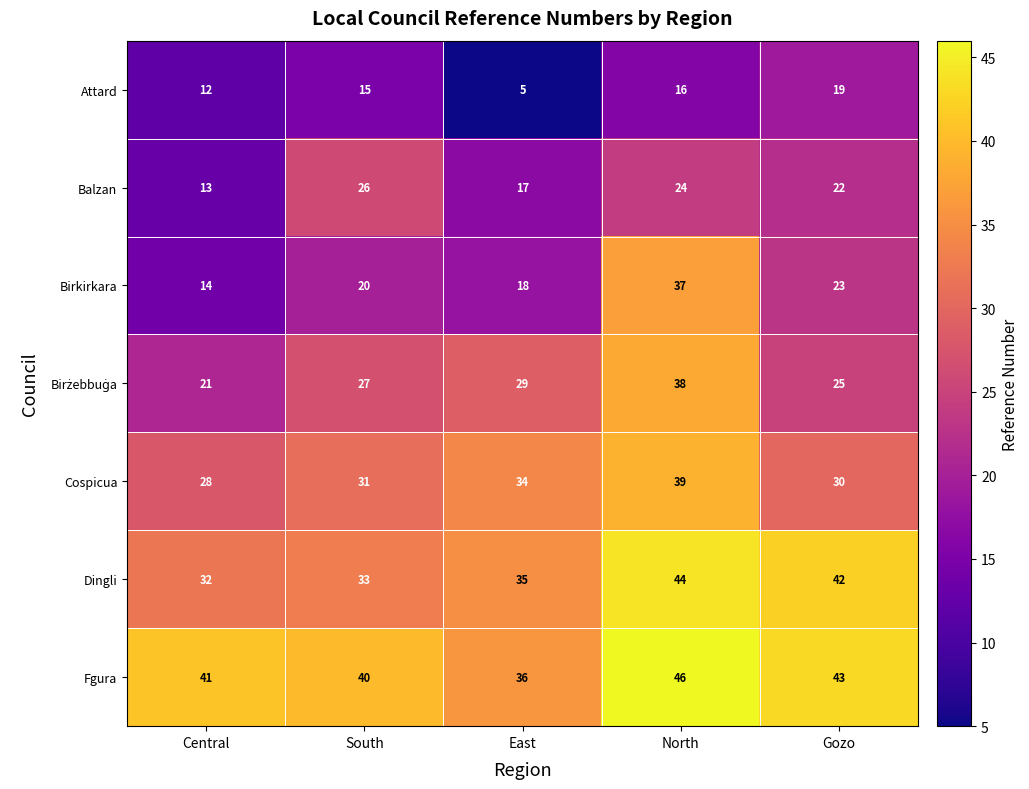

Between North and Gozo, which series saw the biggest shift?

Birkirkara